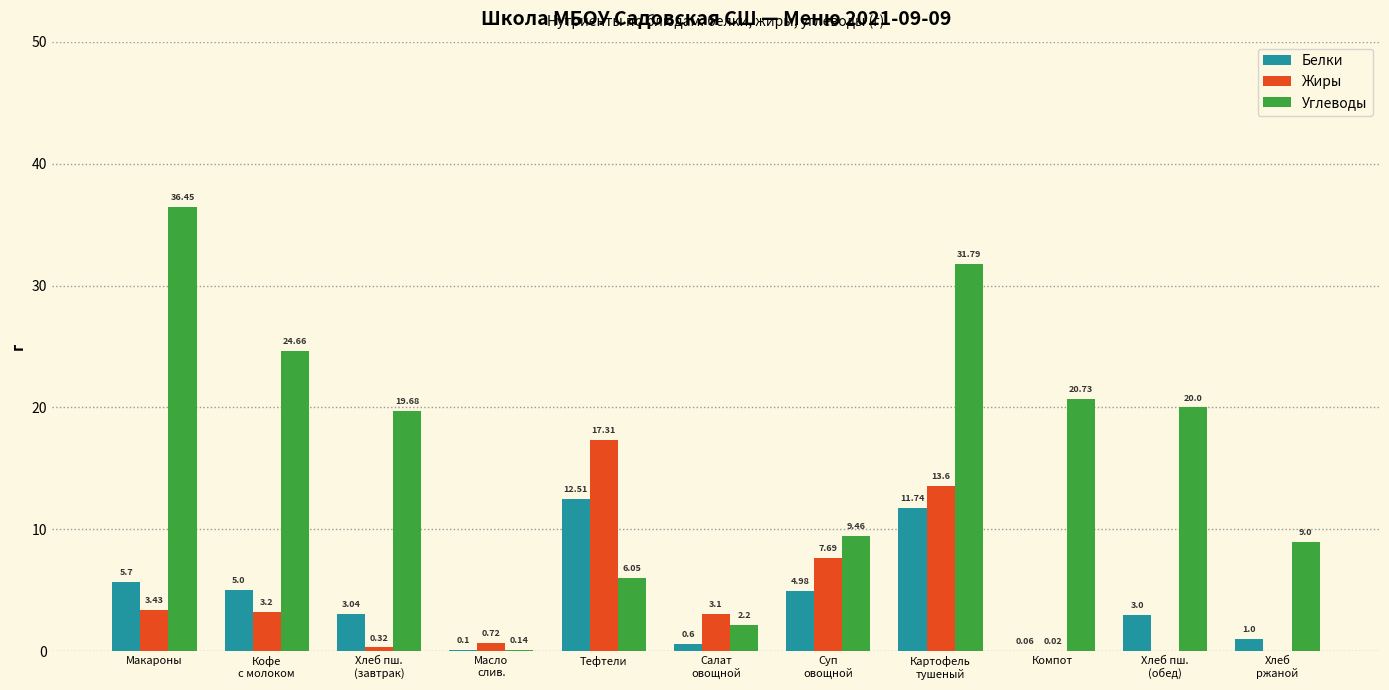

The Жиры series shows 0.0 at Хлеб
ржаной. True or false?

True